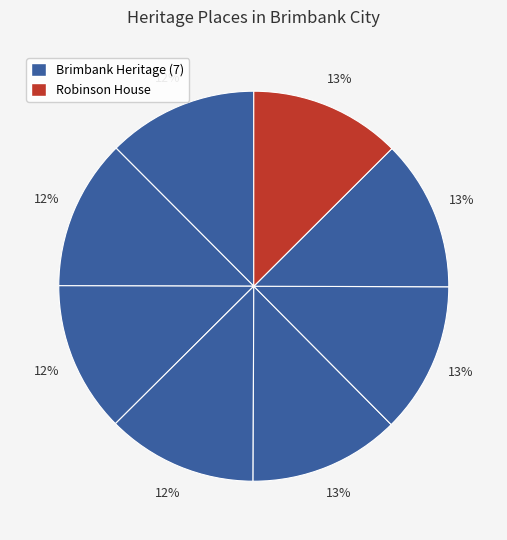

Is there a majority slice in this chart?

No